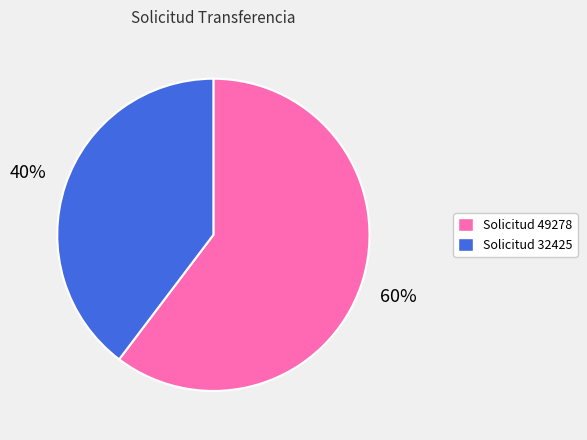

Which slice is the largest?

Solicitud 49278